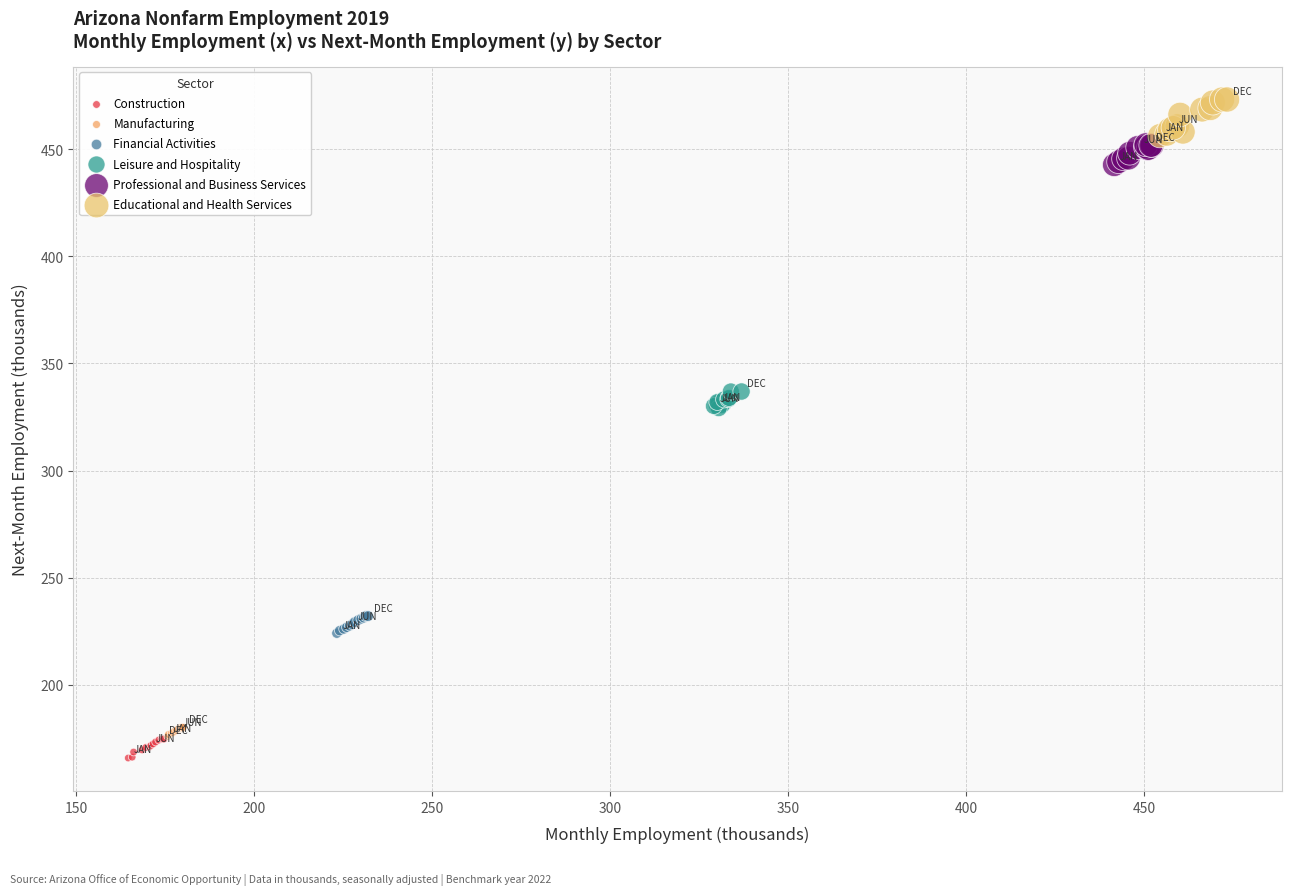

Which series contains the highest Y value?

Educational and Health Services